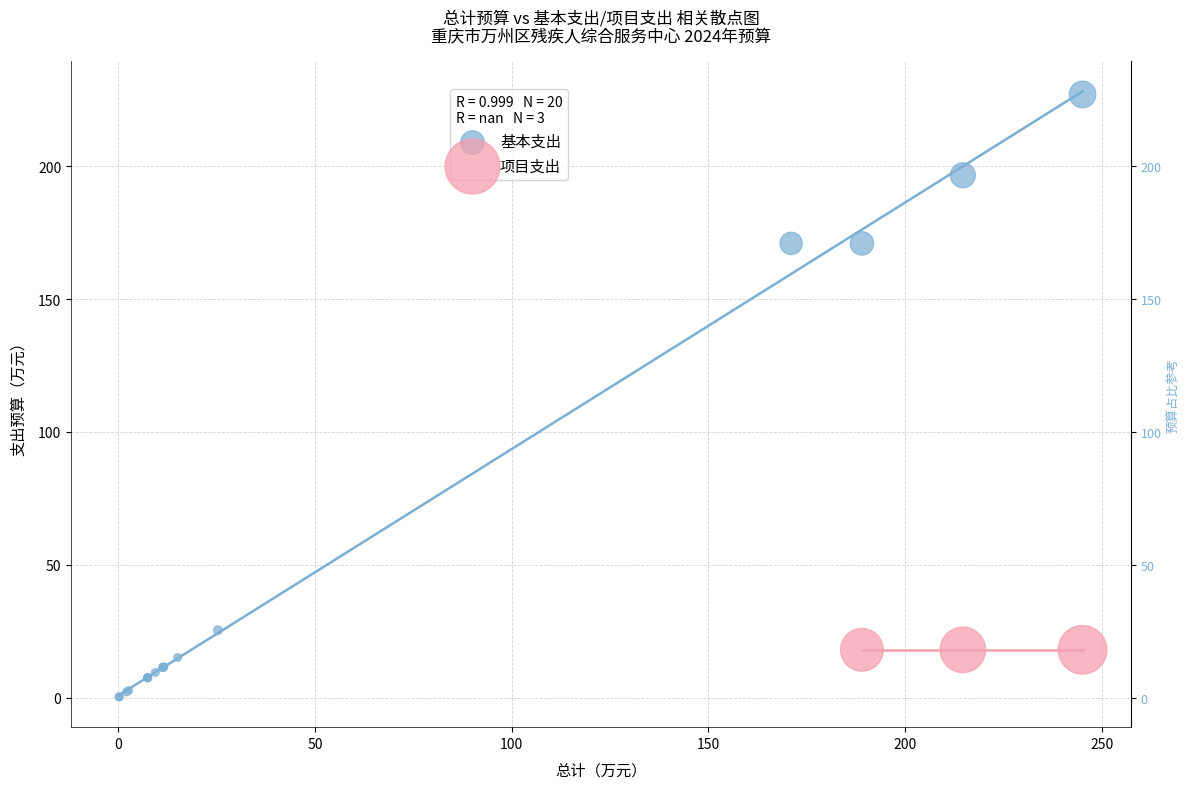

Which series reaches the minimum Y coordinate?

基本支出